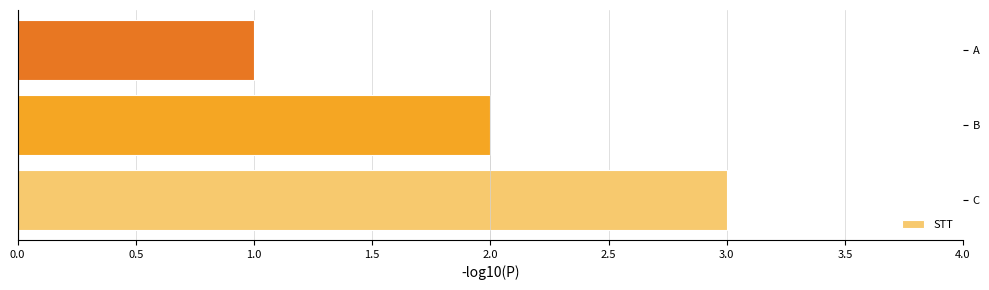

Reading top to bottom, what are all the values shown in this chart?

1	2	3